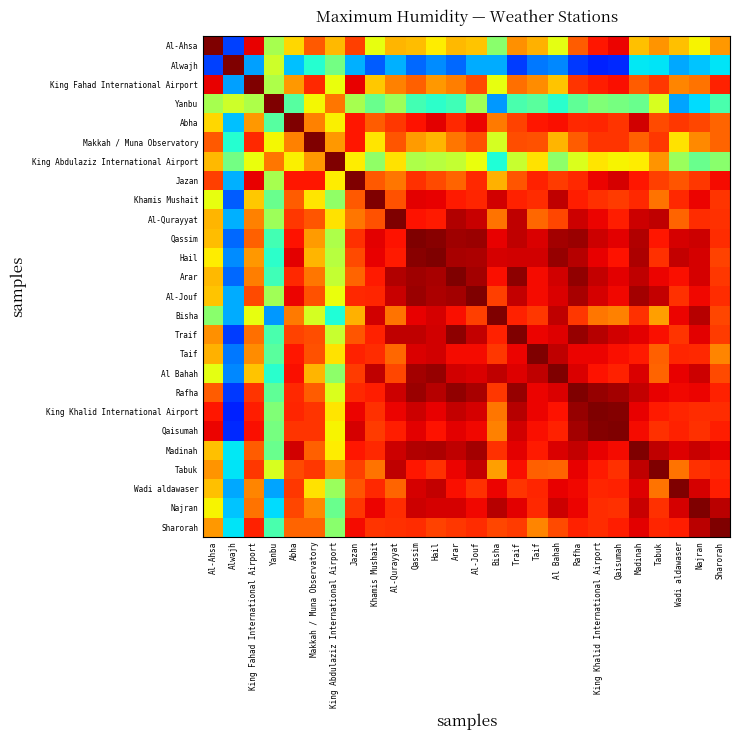

Rank the series by their maximum value, from lowest to highest.

Traif, Wadi aldawaser, Najran, Al-Ahsa, Alwajh, King Fahad International Airport, Yanbu, Makkah / Muna Observatory, King Abdulaziz International Airport, Jazan, Khamis Mushait, Al-Qurayyat, Qassim, Hail, Arar, Al-Jouf, Bisha, Taif, Al Bahah, Rafha, King Khalid International Airport, Qaisumah, Madinah, Tabuk, Sharorah, Abha